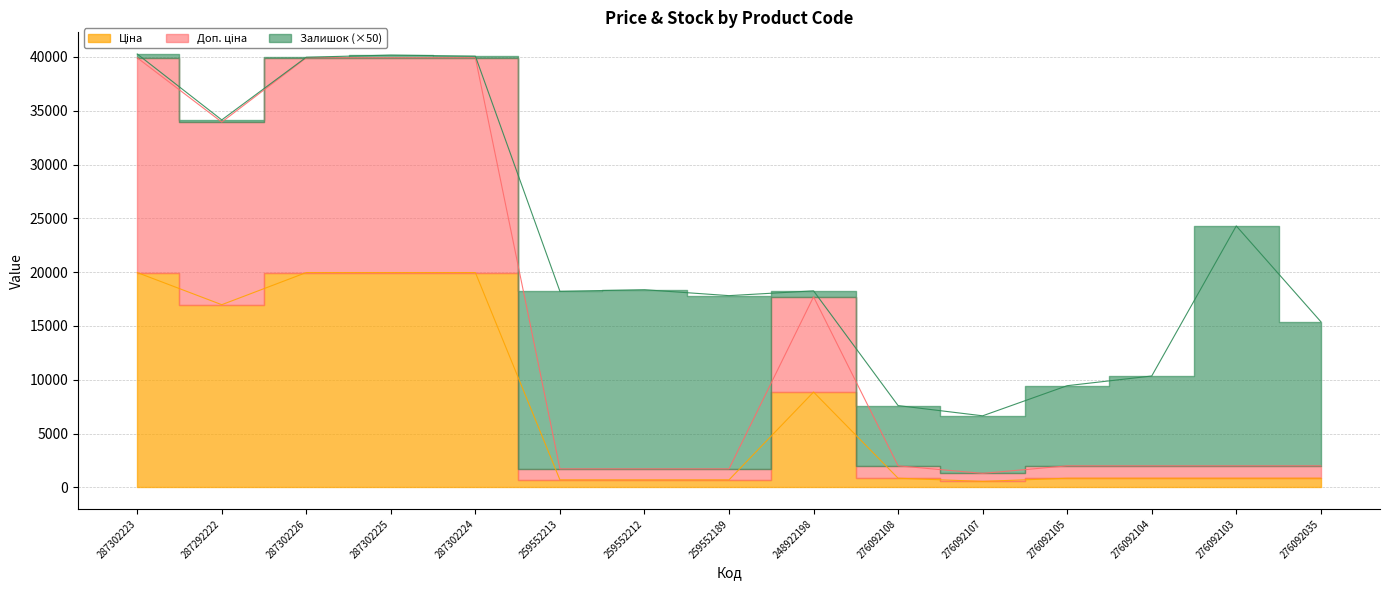

Is it true that Ціна equals 8856.7 at 248922198?

True